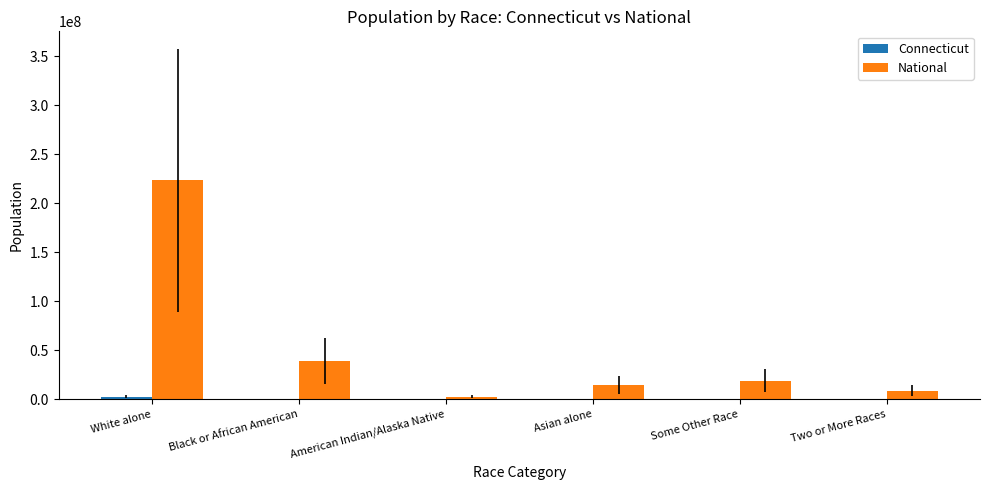

Where is National nearest to the value 113242756?

Black or African American